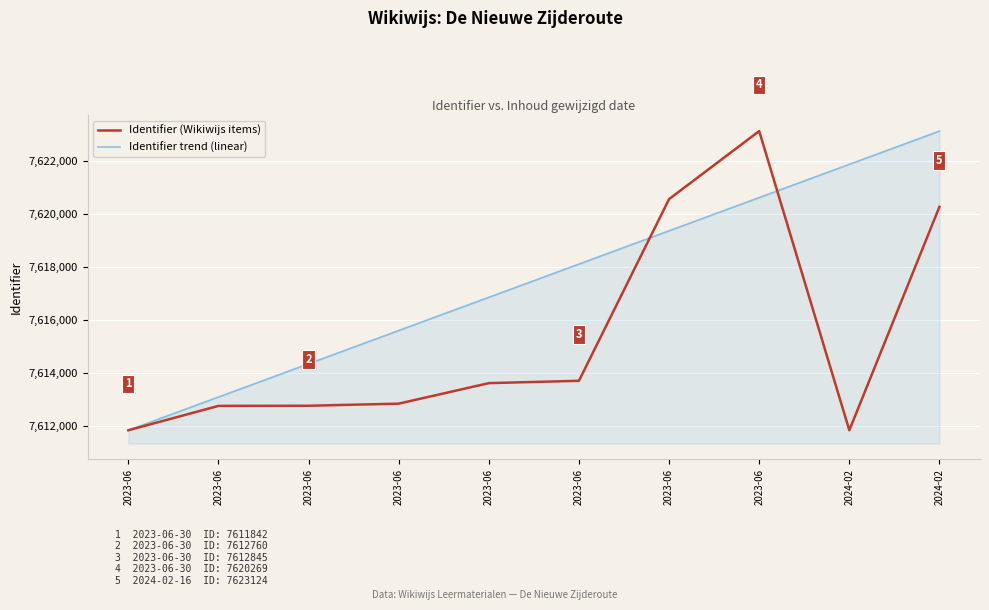

Which series ends up on top after the final intersection of Identifier trend (linear) and Identifier (Wikiwijs items)?

Identifier trend (linear)